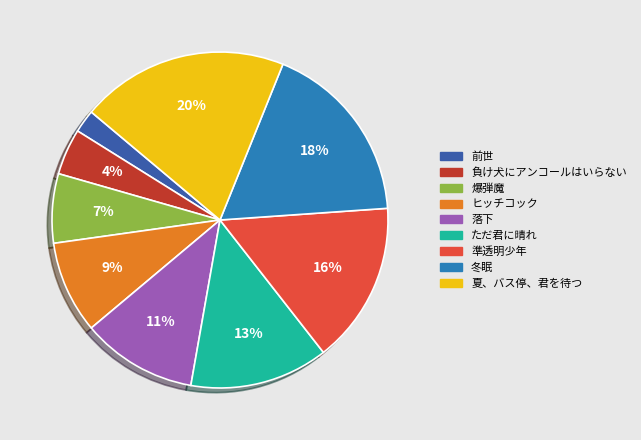

True or false: 準透明少年 accounts for 4% of the total.

False